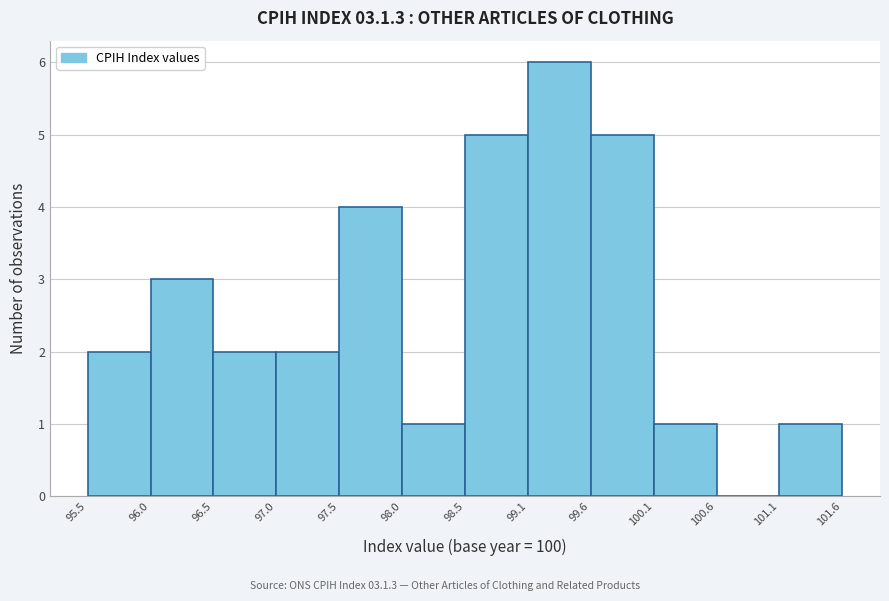

How tall is the bar that spans 99.1 to 99.6 on the x-axis? The values are not printed on the chart, so give them approximately, as read against the axis.

6